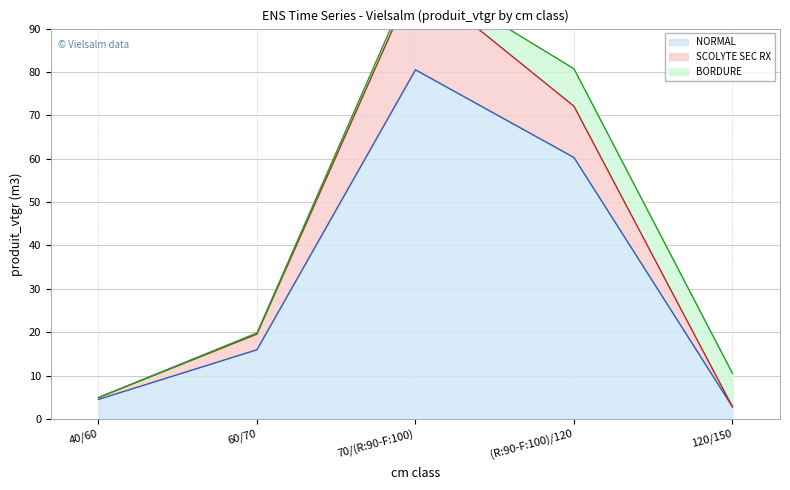

Which label corresponds to the largest value in the chart?

70/(R:90-F:100)